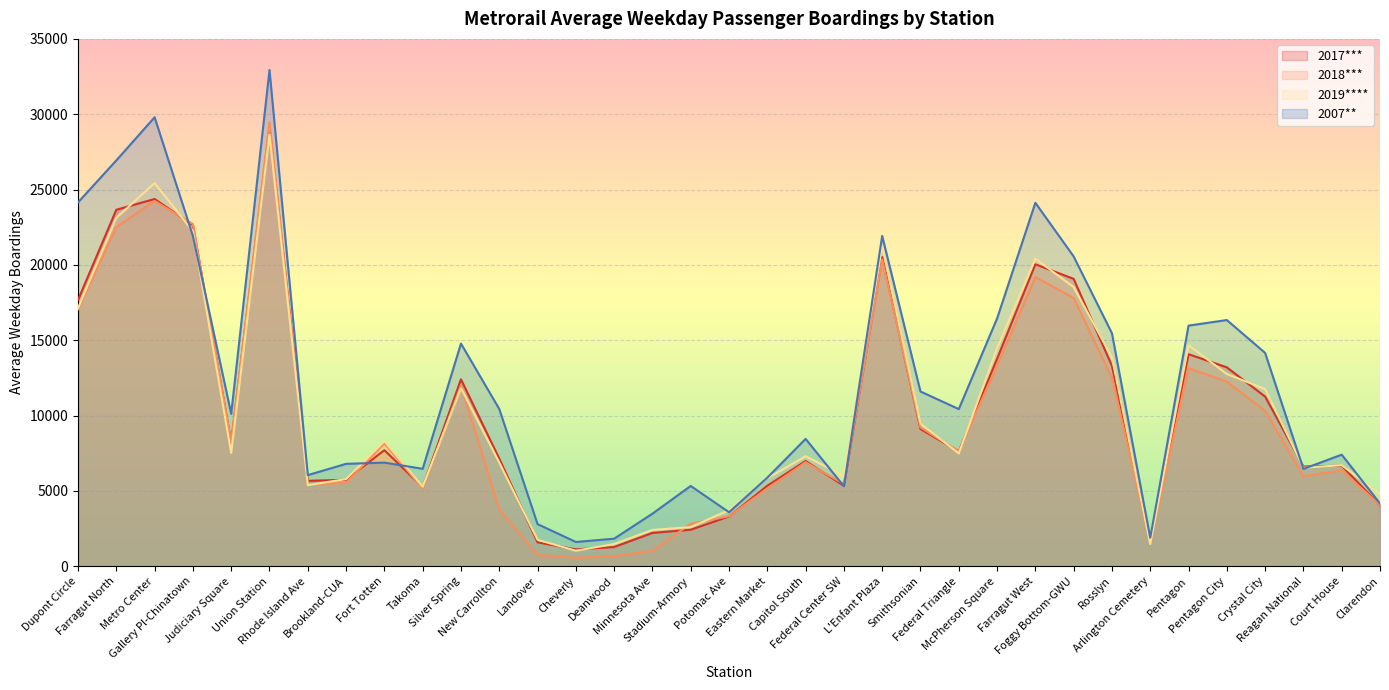

In 2017***, how many points are higher than both neighbors (excluding endpoints)?

9